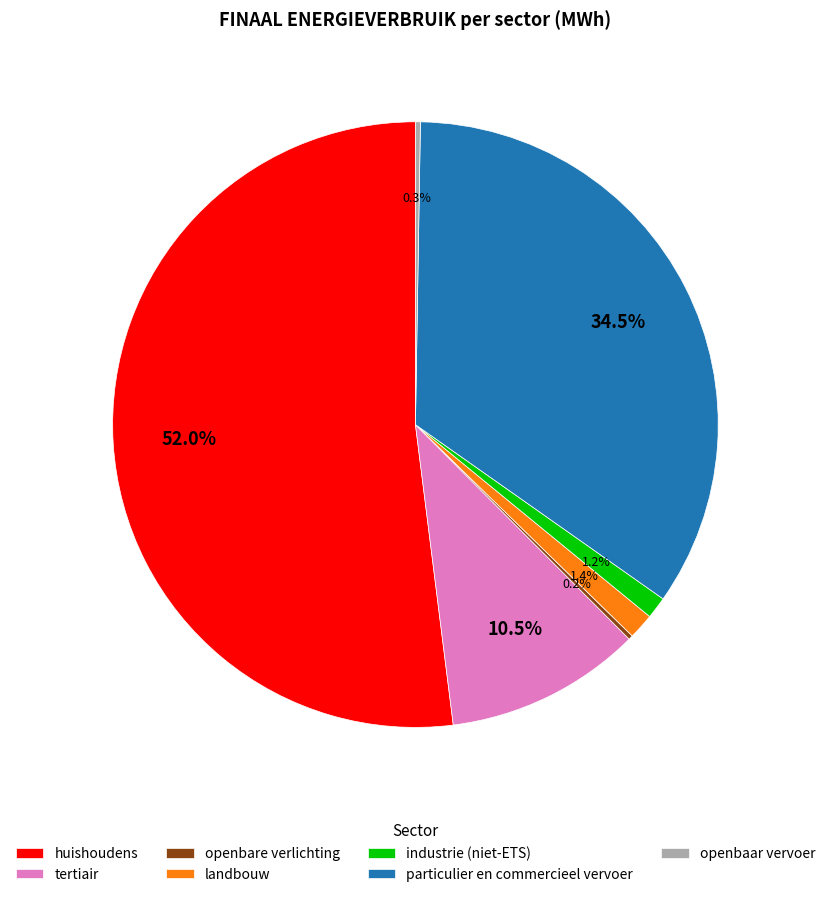

Which category has the biggest portion of the pie?

huishoudens